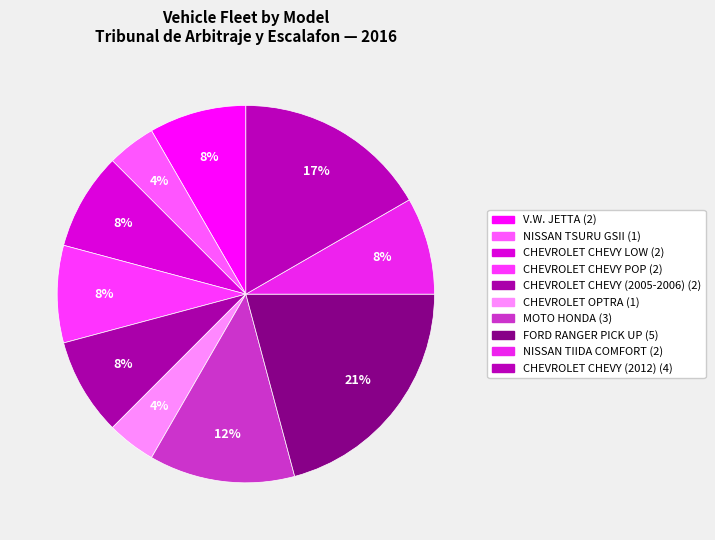

To the nearest percent, what is the average slice percentage?

10%